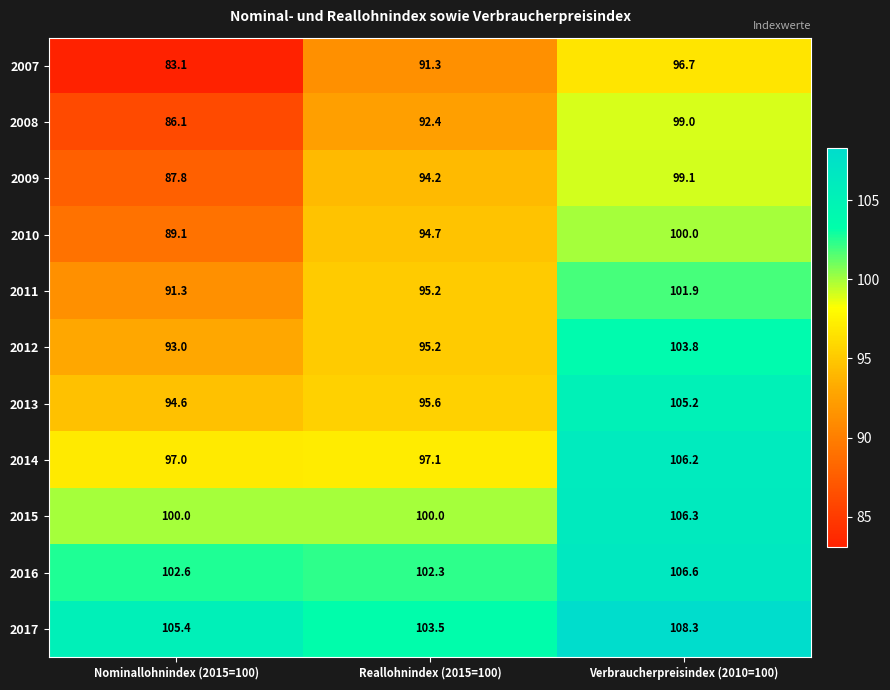

Between Nominallohnindex (2015=100) and Reallohnindex (2015=100), which series saw the biggest shift?

2007